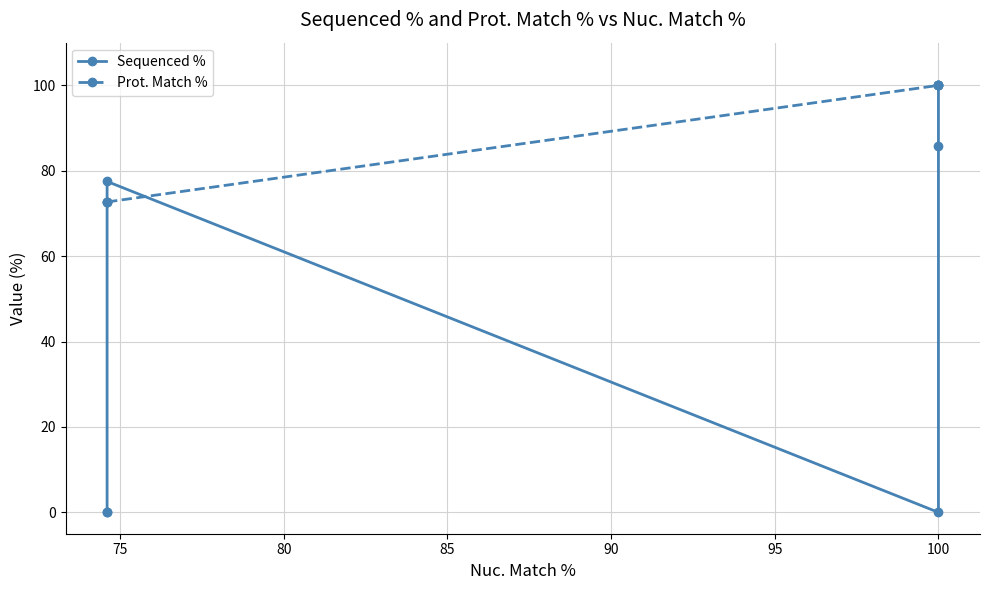

Reading right to left, list all the values displayed in this chart.

Sequenced %: 100.0	85.8	0.0	77.5	0.0	0.0
Prot. Match %: 100.0	100.0	100.0	72.7	72.7	72.7